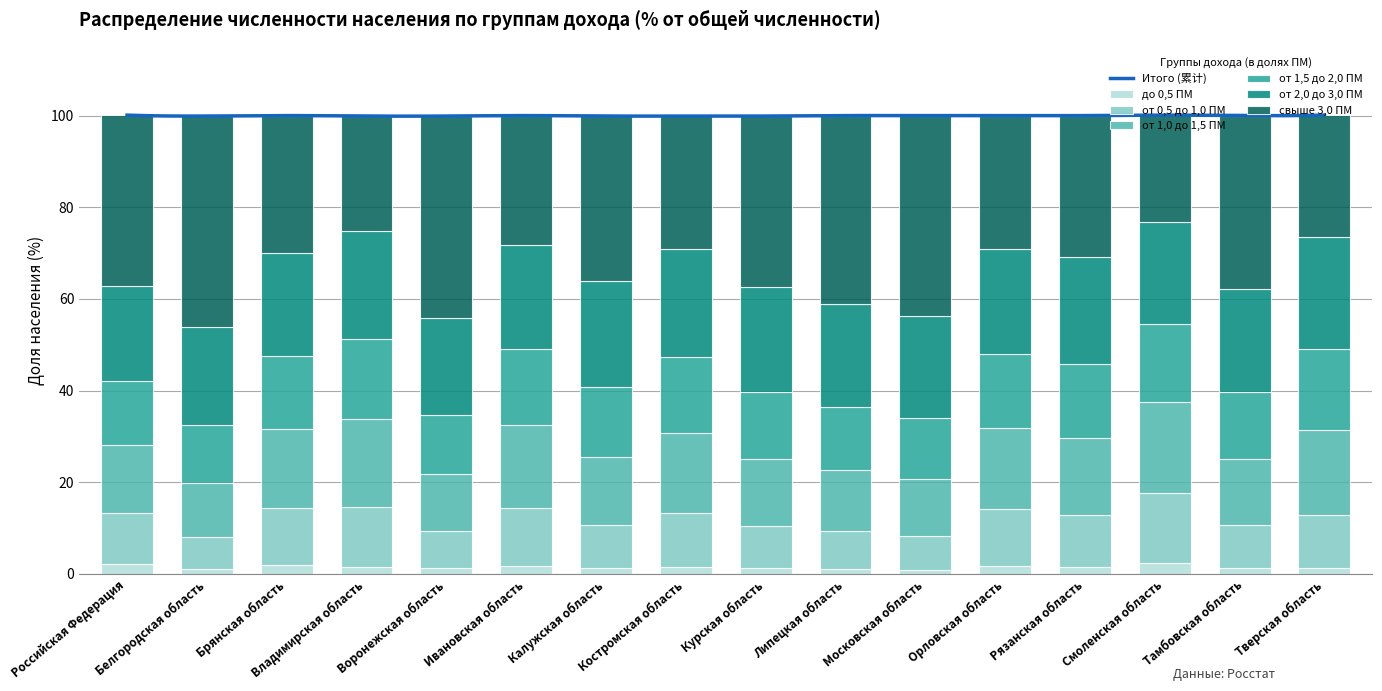

Is the value of свыше 3,0 ПМ at Московская область greater than the value of до 0,5 ПМ at Калужская область?

Yes